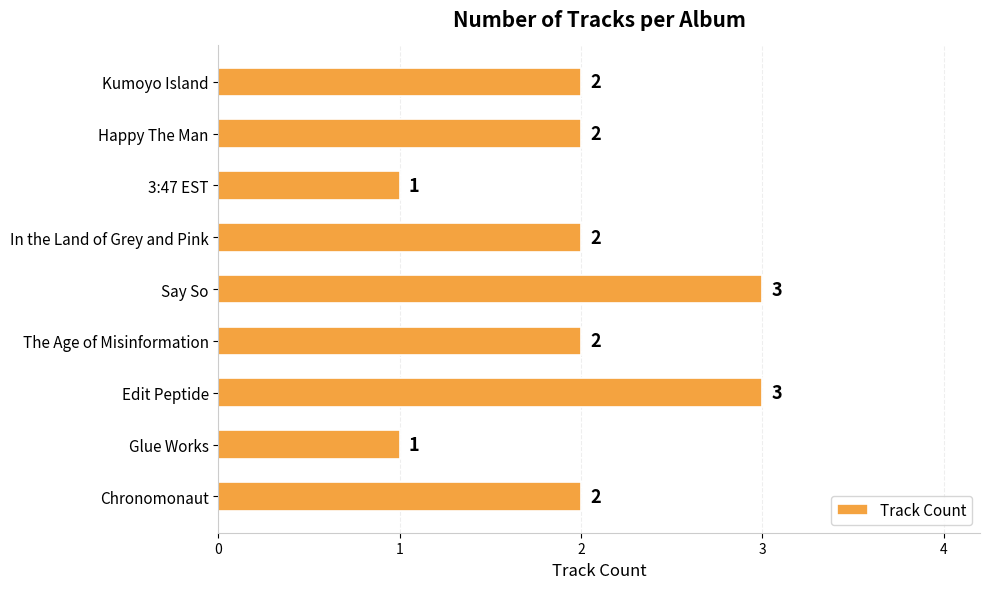

What is the label of the 6th bar from the bottom?

In the Land of Grey and Pink